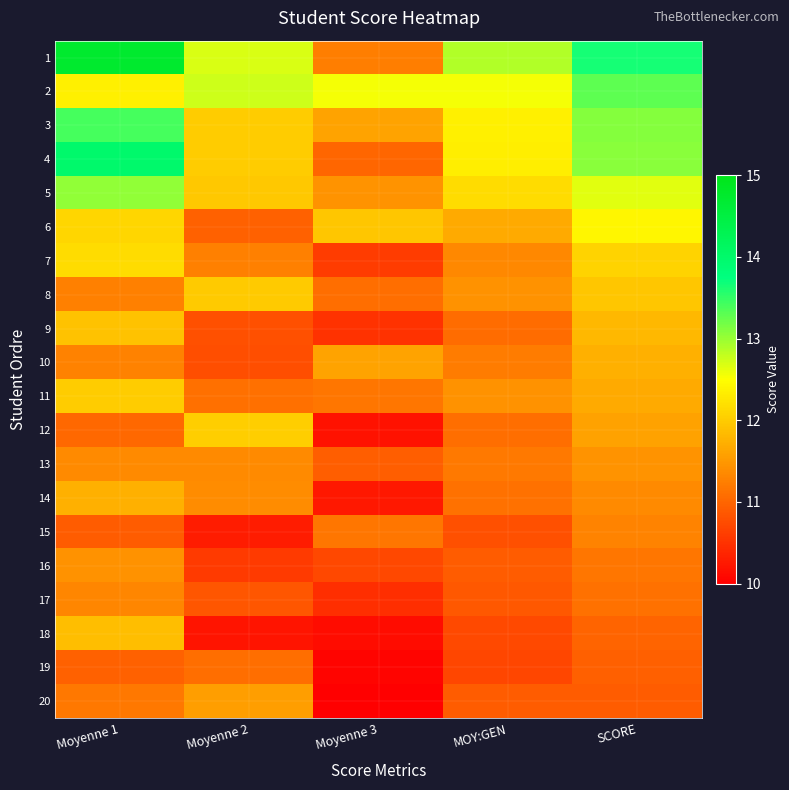

Count the number of data series in this chart.

20